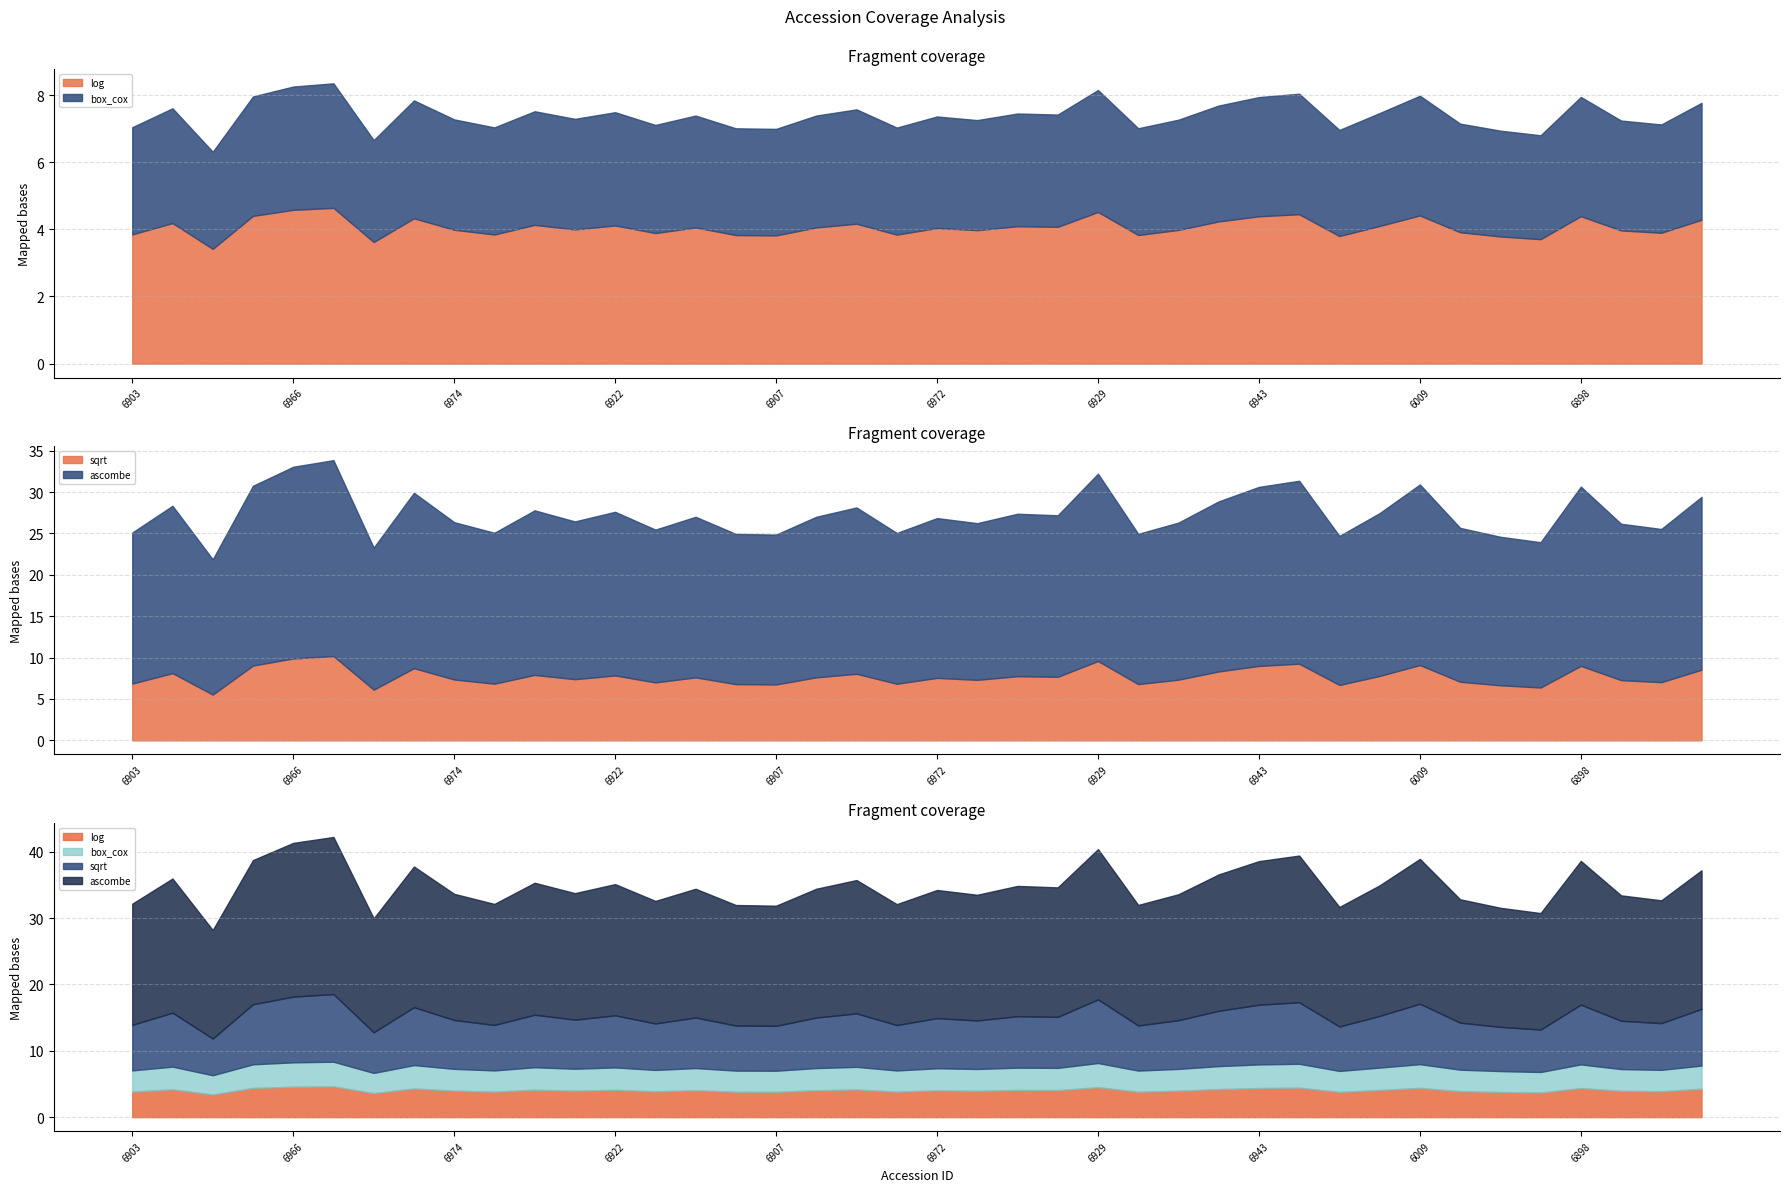

What is the difference between the maximum and second lowest values in the log series?

1.0